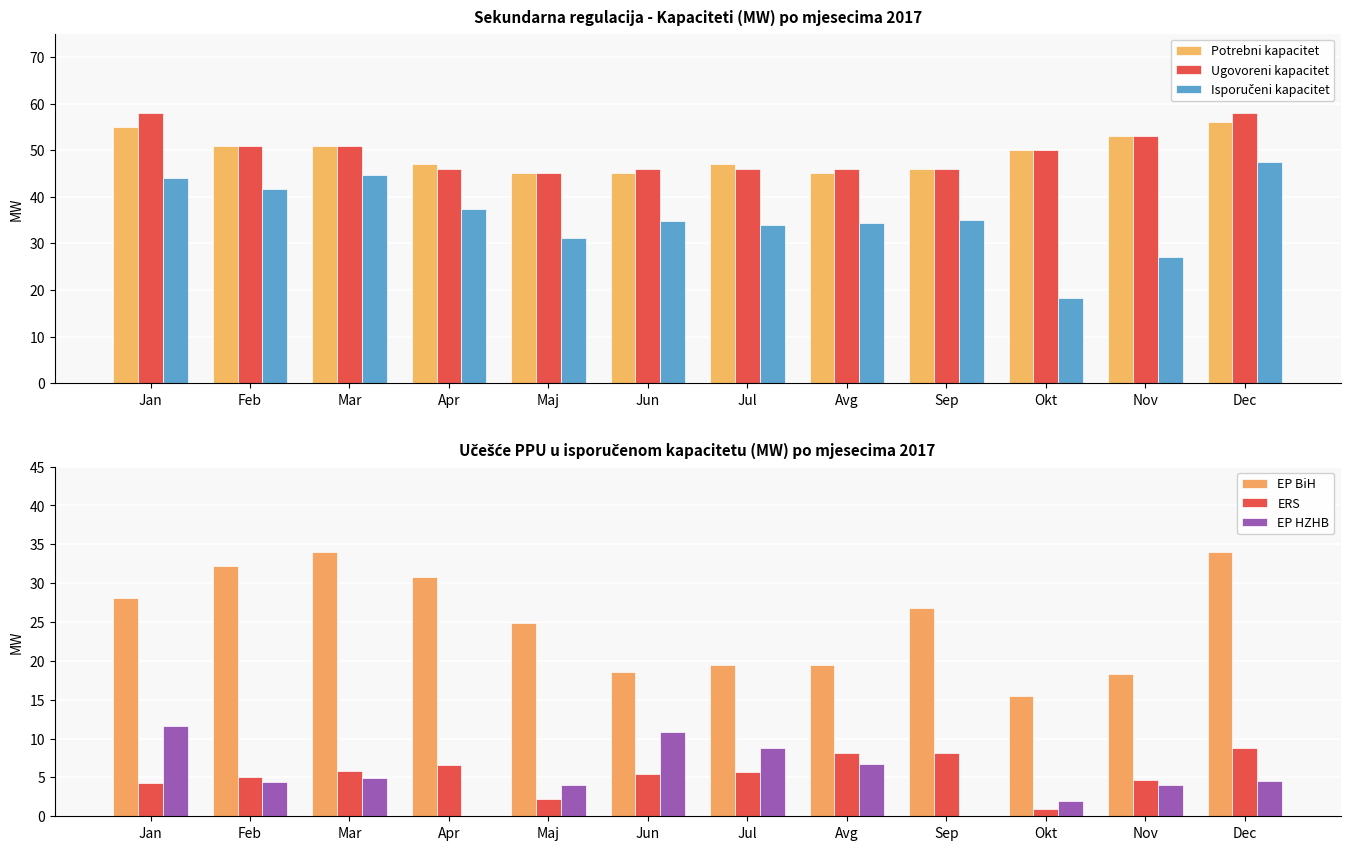

Is it true that Isporučeni kapacitet equals 16.2 at Jul?

False